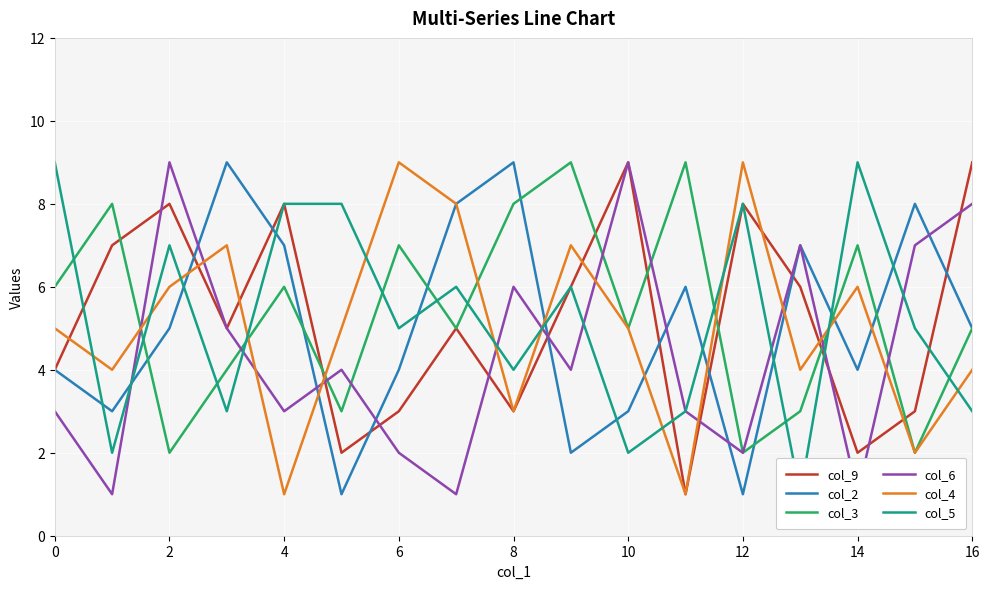

Does the chart display data point markers on the line(s)?

No